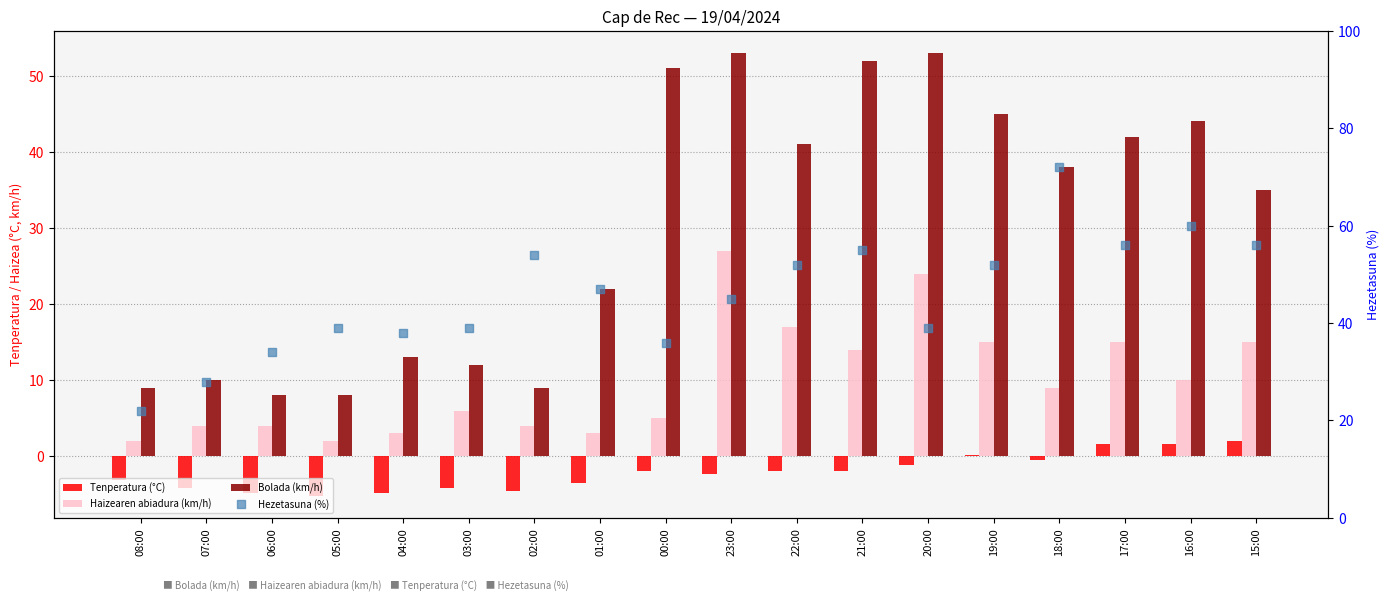

What are all the series names shown in the legend?

Tenperatura (°C), Haizearen abiadura (km/h), Bolada (km/h), Hezetasuna (%)